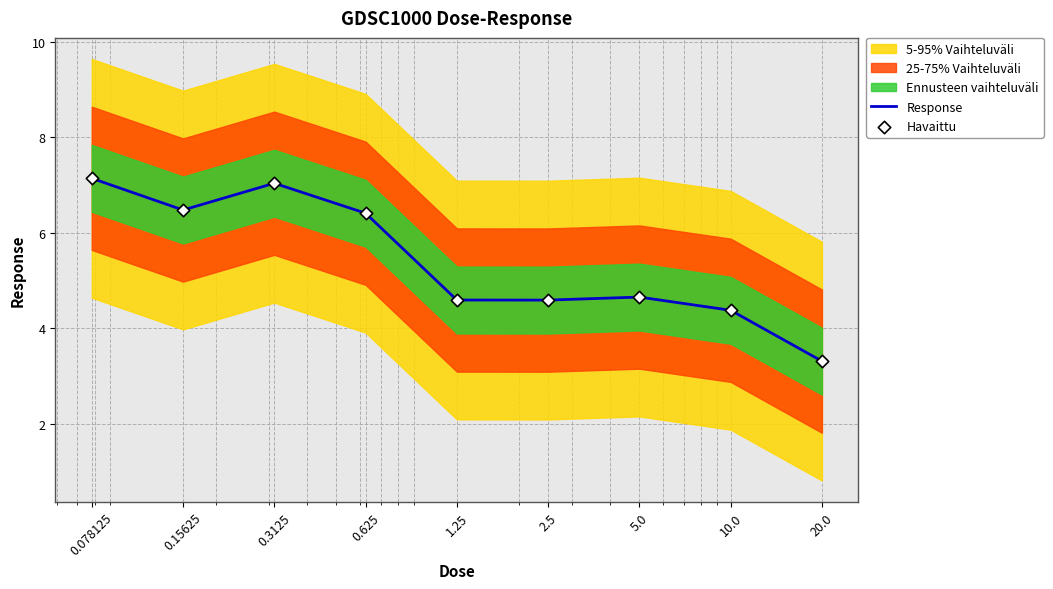

Is the value of Response at 0.078125 greater than the value of Havaittu at 0.078125?

No